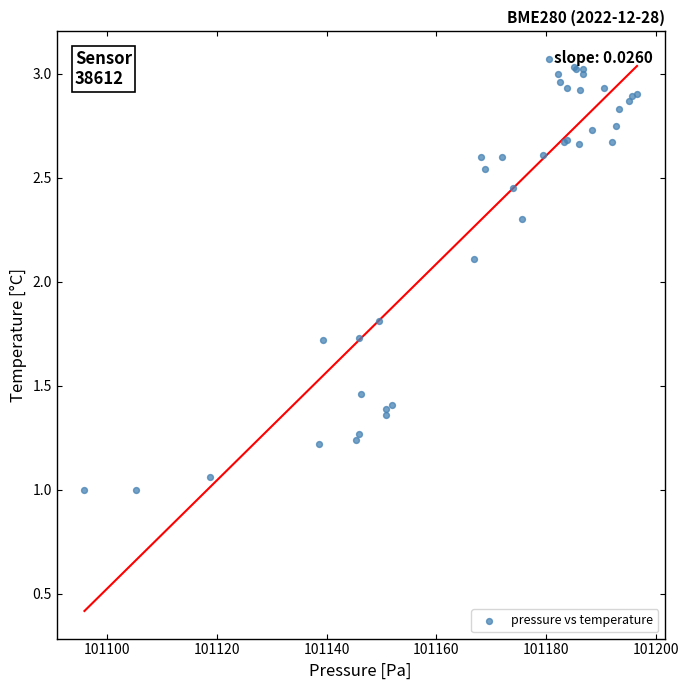

What Y value in the scatter plot is closest to 2?

2.1